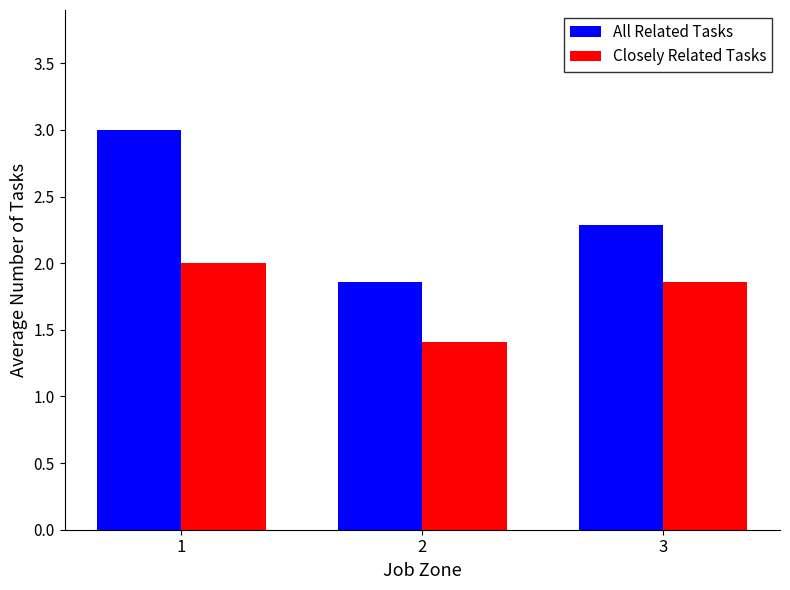

What is the average value of the All Related Tasks series?

2.4